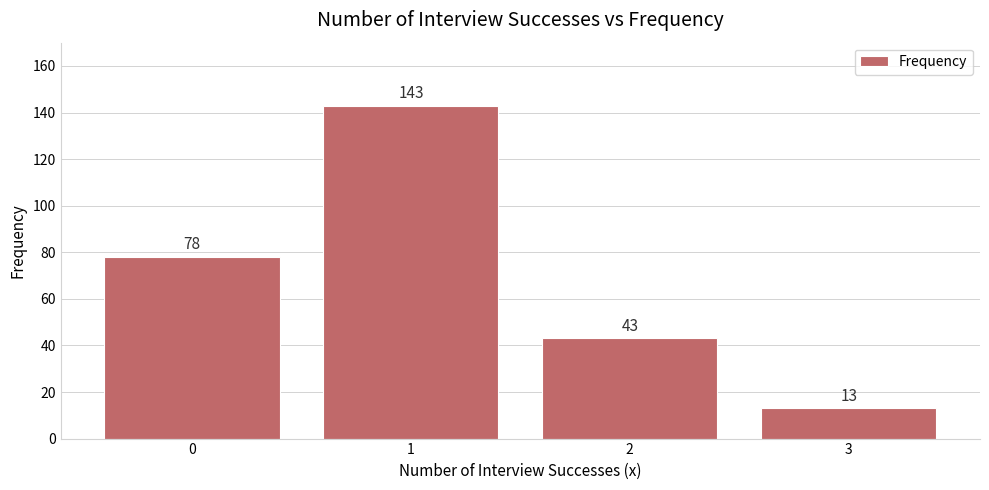

Approximately how many times larger is the value at 1 compared to 2?

3.3